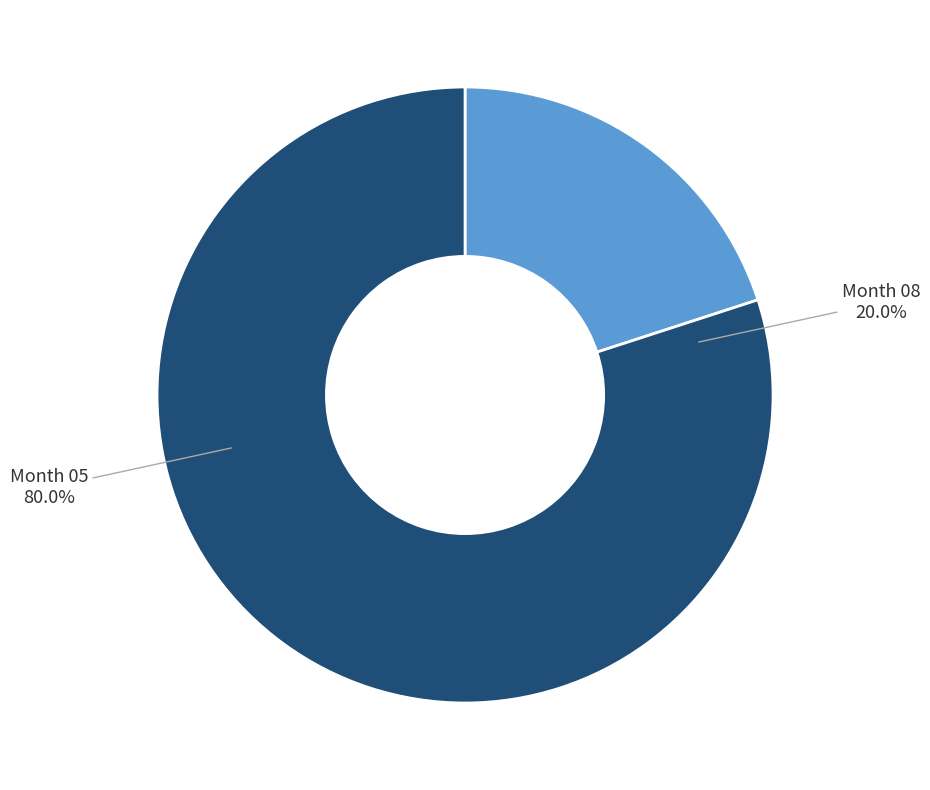

How many slices are in this pie chart?

2